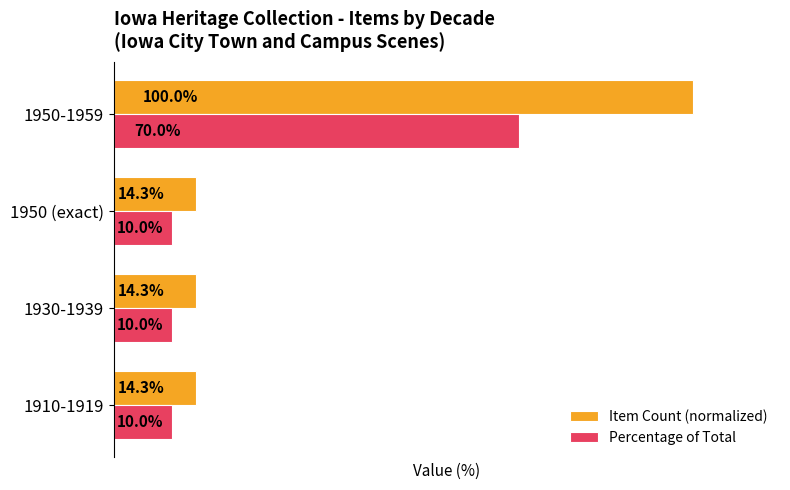

Which series has the largest total across all categories?

Item Count (normalized)